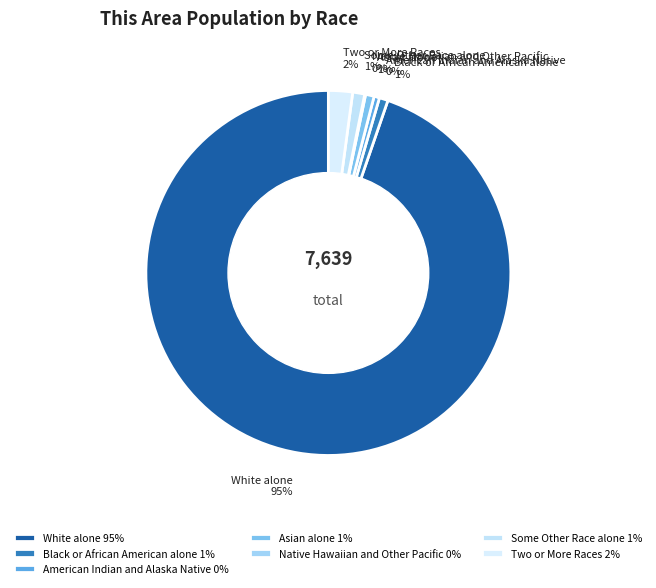

What percentage is the Black or African American alone 1% slice, to the nearest percent?

1%